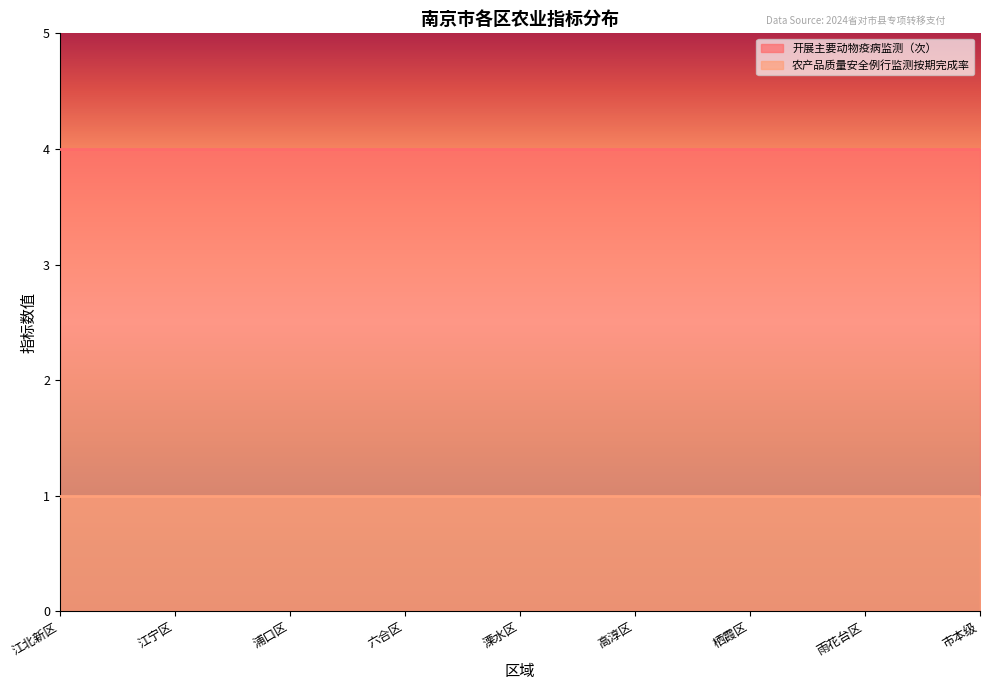

What is the value of the 农产品质量安全例行监测按期完成率 point at the 3rd from the left?

1